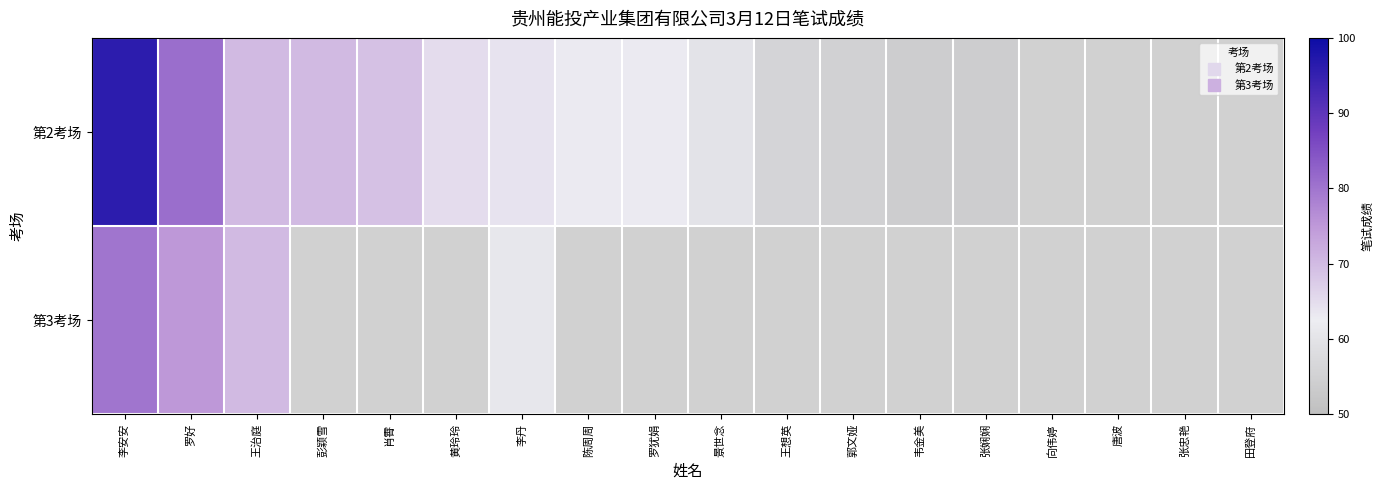

Which category has the highest value in the 第3考场 series?

李安安